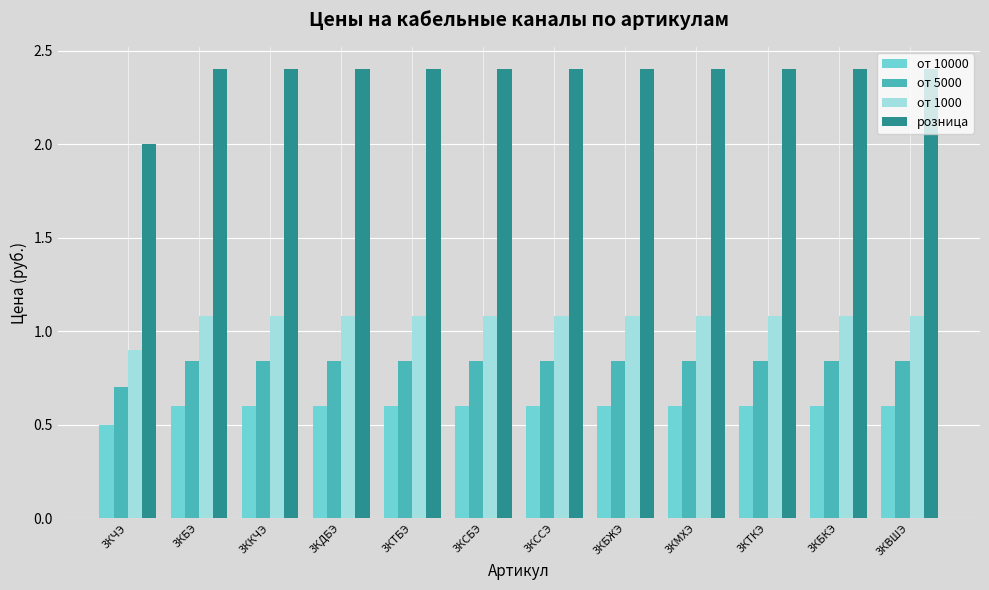

Is it true that от 1000 equals 1.8 at 3КМХЭ?

False